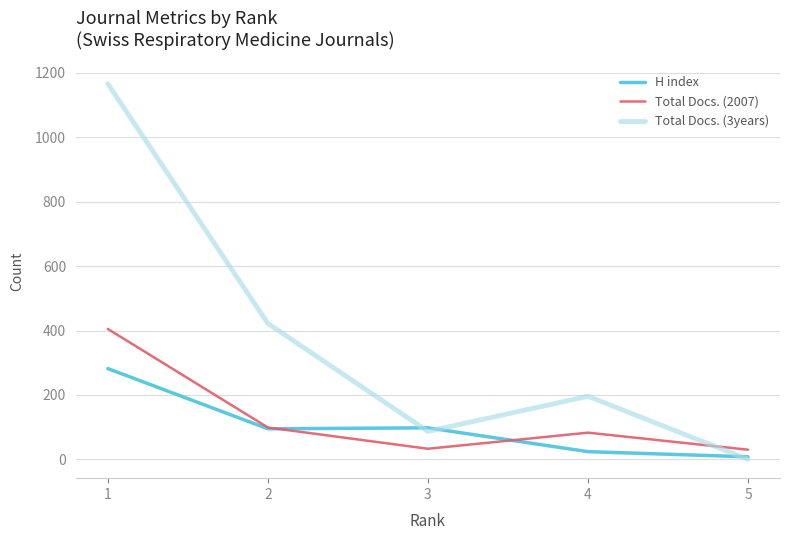

Which series has the largest total across all categories?

Total Docs. (3years)